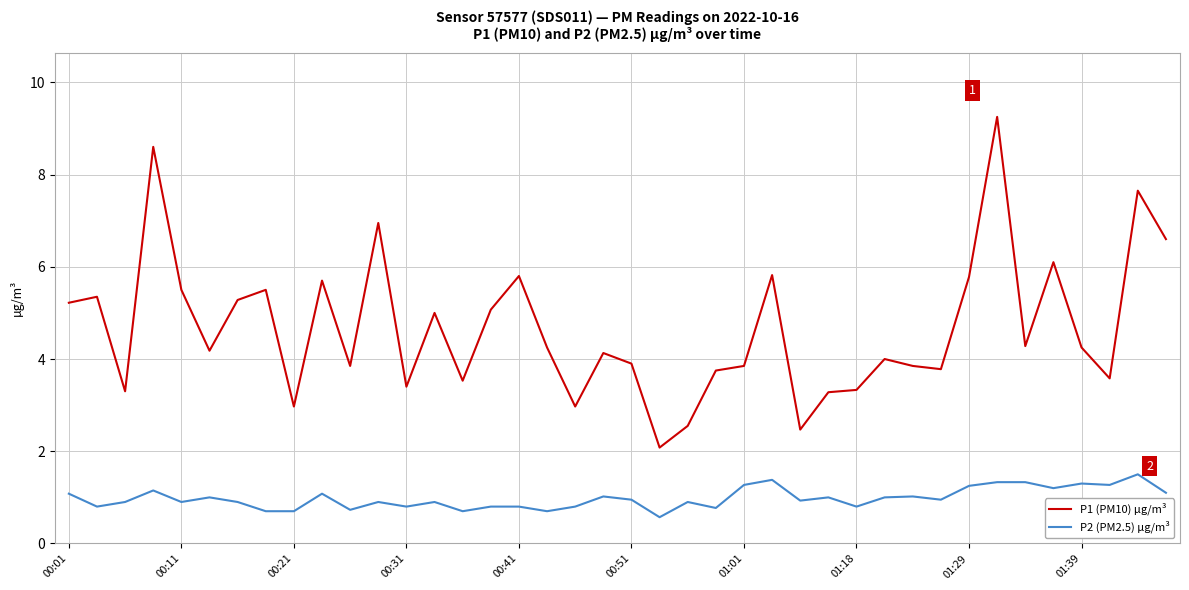

What is the maximum value for P2 (PM2.5) µg/m³?

1.5